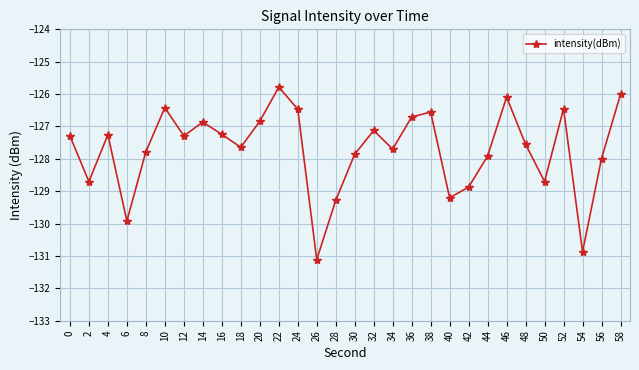

What is the change in value from 12 to 50?

-1.4